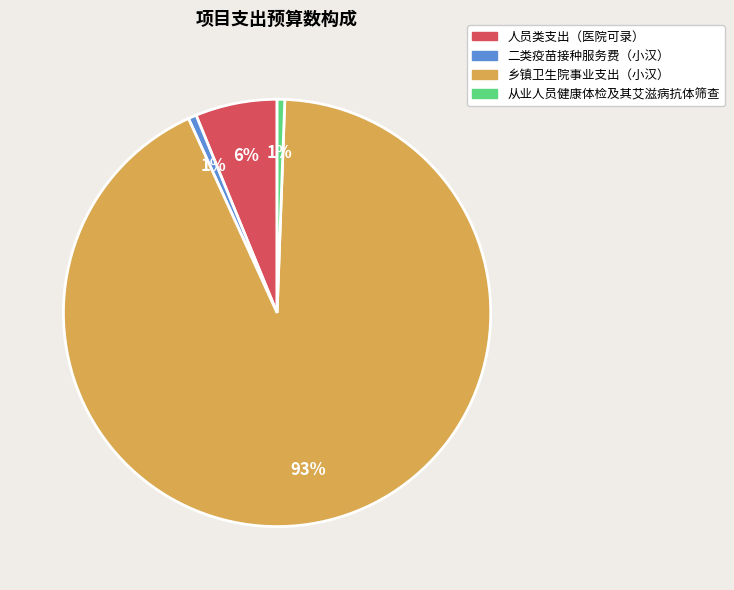

To the nearest percent, what is the combined percentage of 从业人员健康体检及其艾滋病抗体筛查 and 人员类支出（医院可录）?

7%